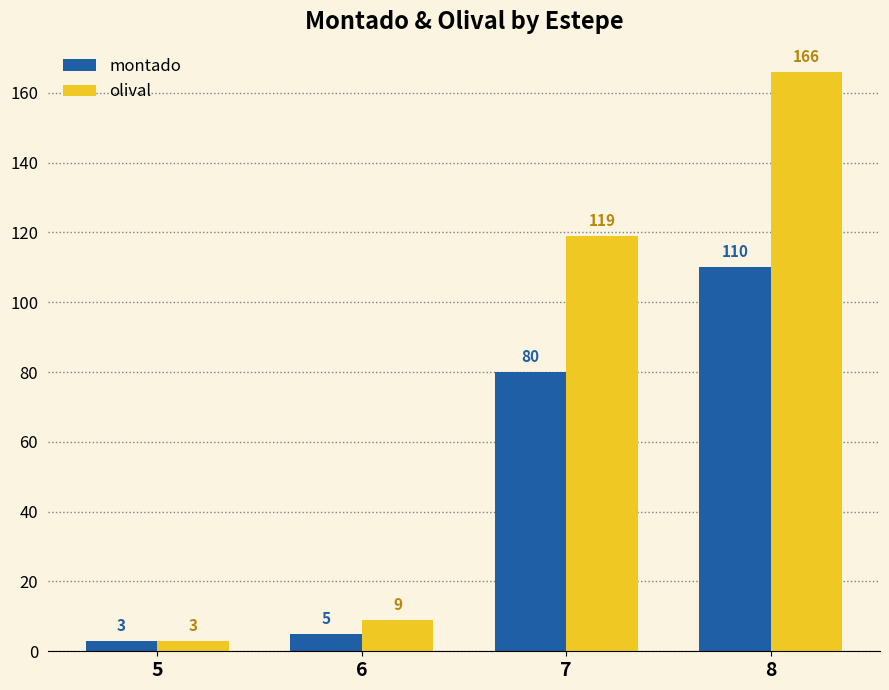

What is the value of the montado bar at the 3rd from the left?

80